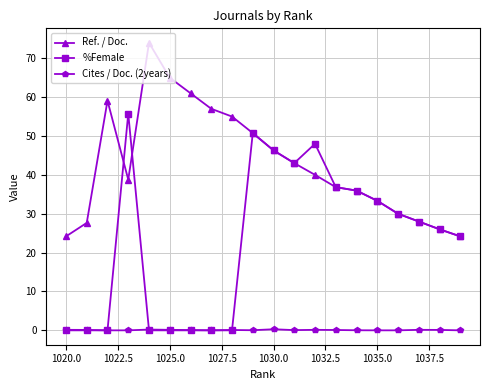

What is the value of the Ref. / Doc. point at the 9th from the left?

55.0